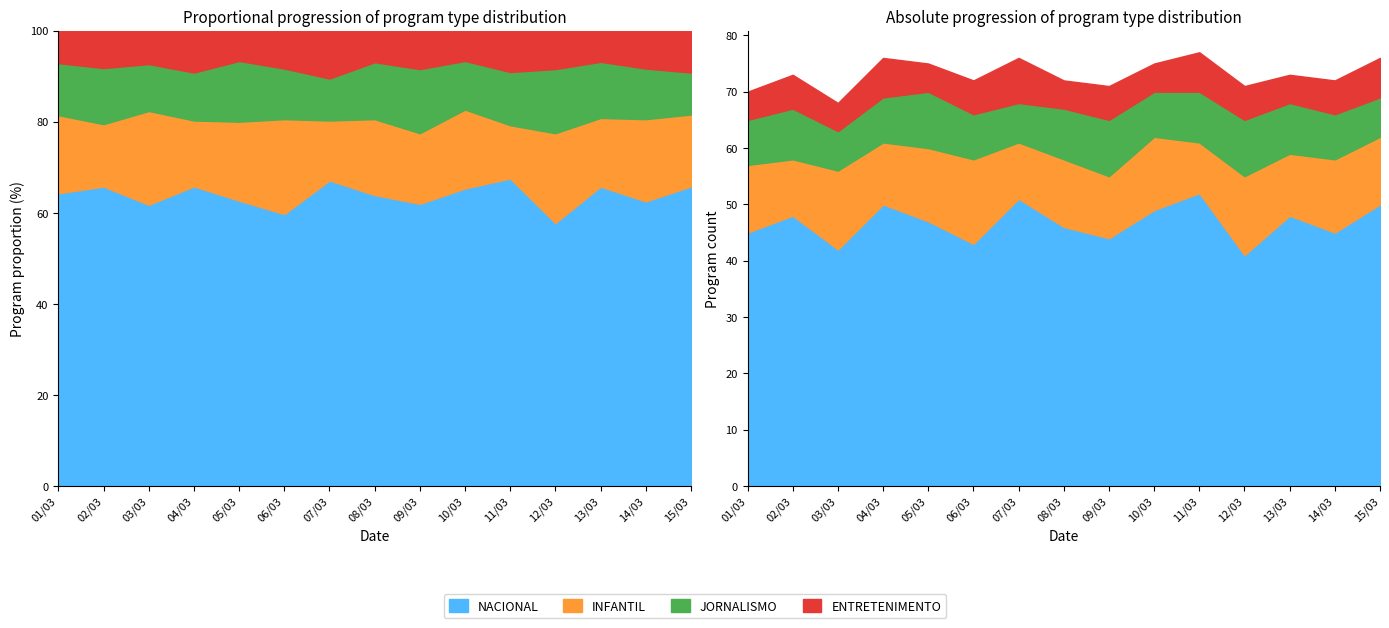

Is the value of JORNALISMO at 03/03 greater than the value of ENTRETENIMENTO at 05/03?

Yes